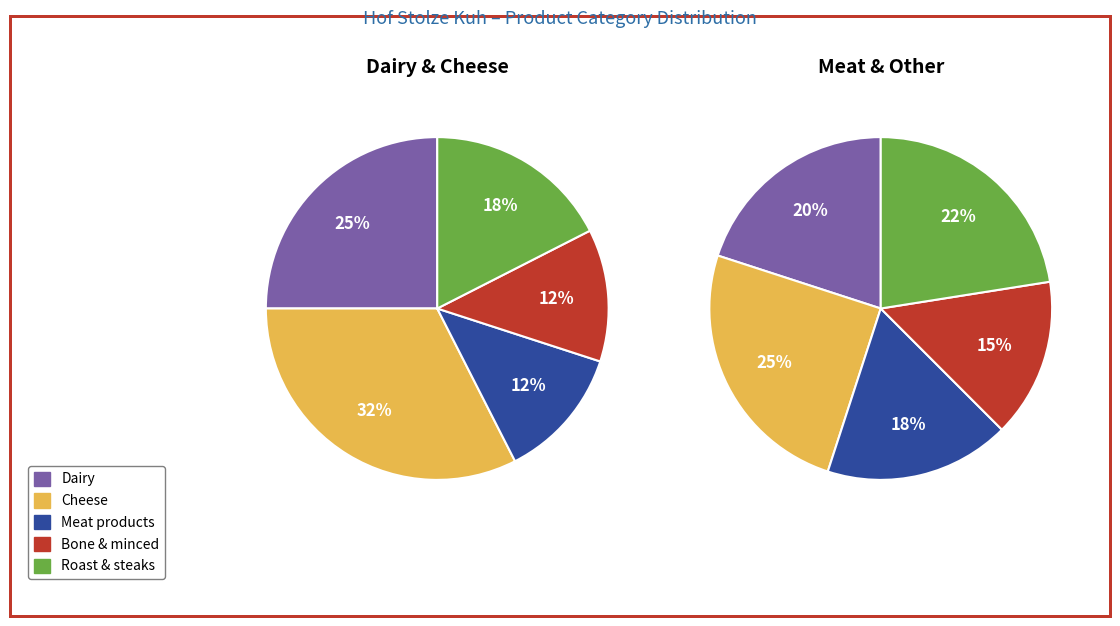

To the nearest percent, what is the combined percentage of 1 and 2?

45%